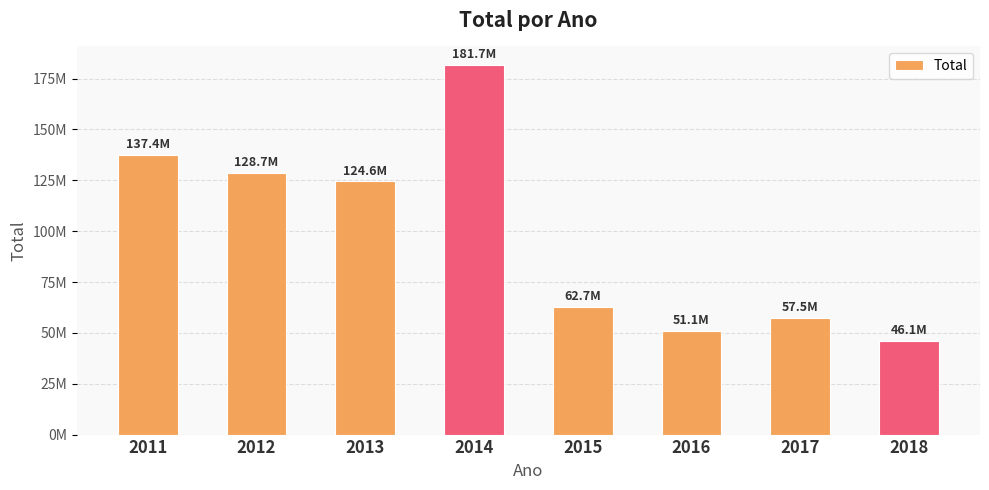

At which label is the value closest to 113919026?

2013